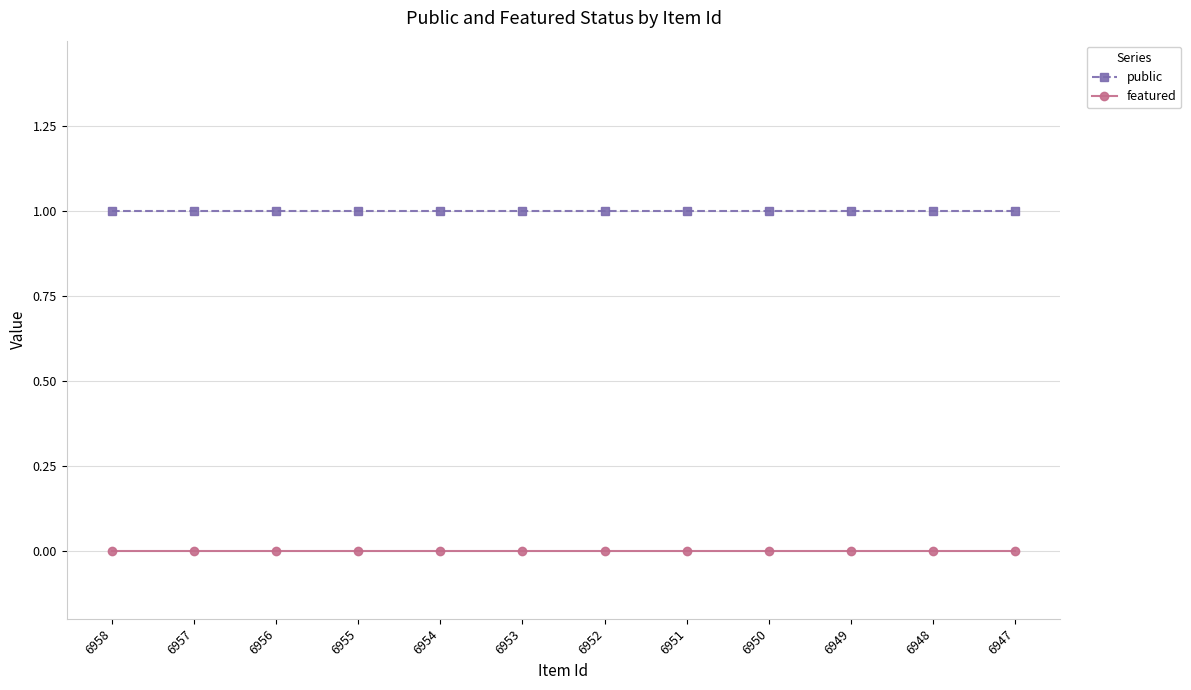

Rank the series by their average value, from highest to lowest.

public, featured